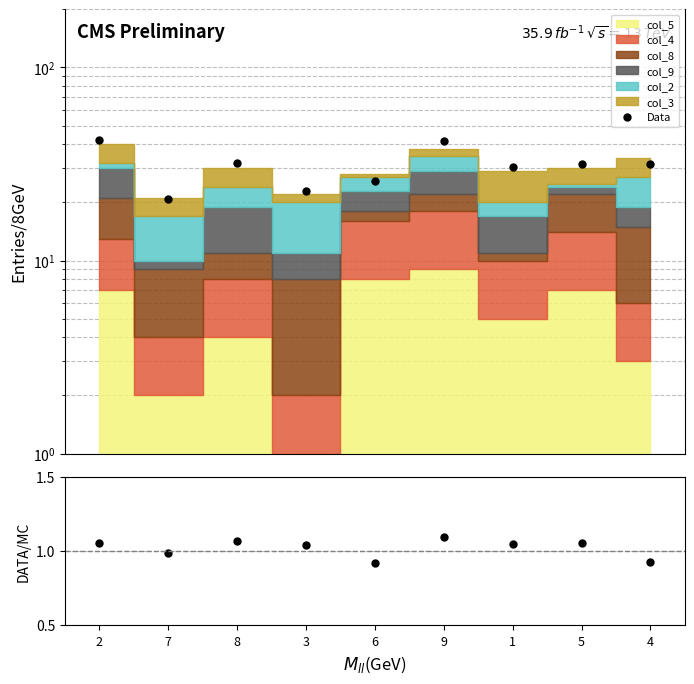

Which label corresponds to the smallest value in the chart?

6